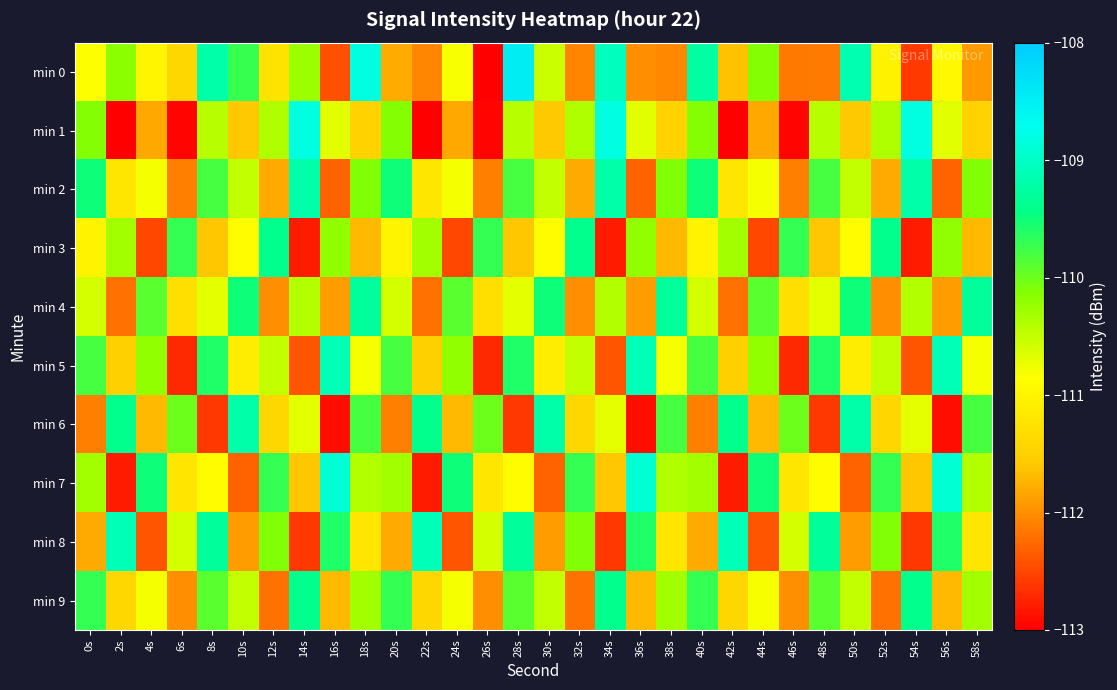

Count the number of categories in the chart.

30